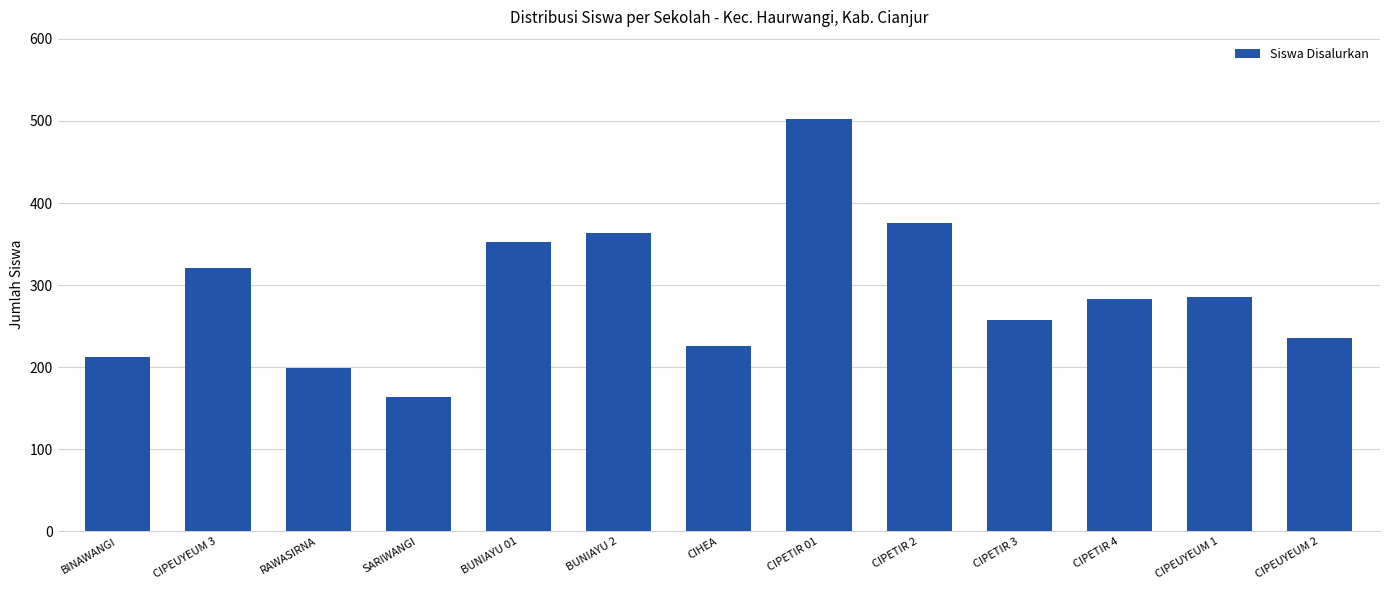

At which label does the data first exceed 283?

CIPEUYEUM 3